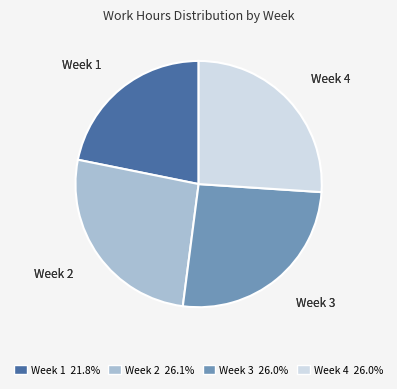

Does Week 1 account for over 50% of the chart?

No